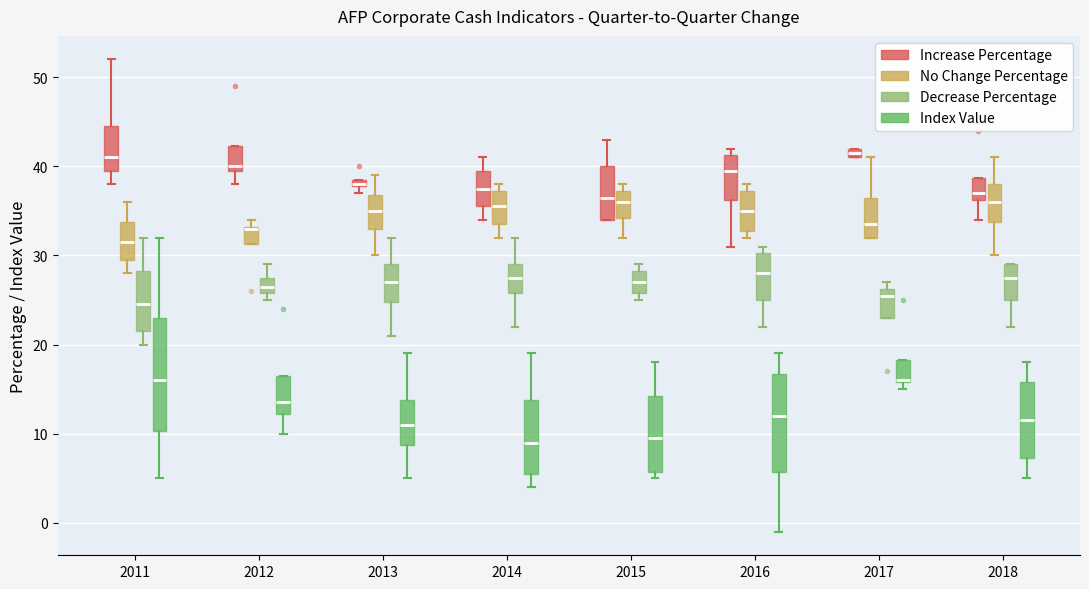

Where is the upper edge of the box for 2017 (Decrease Percentage) on the y-axis? The values are not printed on the chart, so give them approximately, as read against the axis.

26